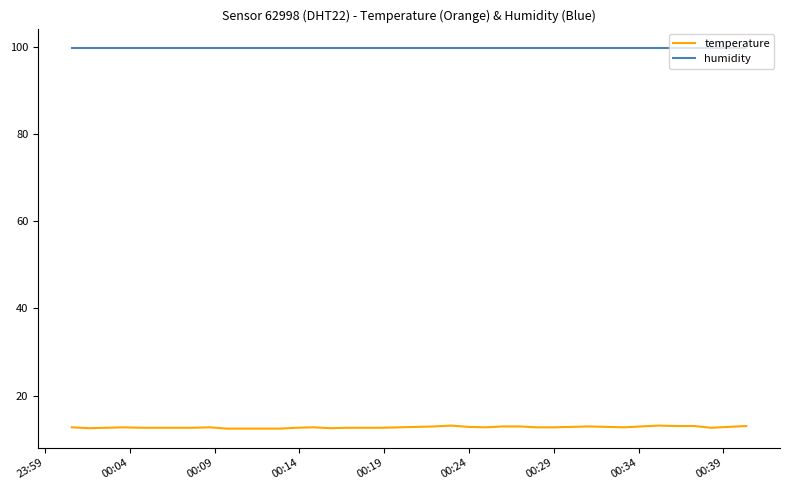

True or false: temperature and humidity cross at least once.

False